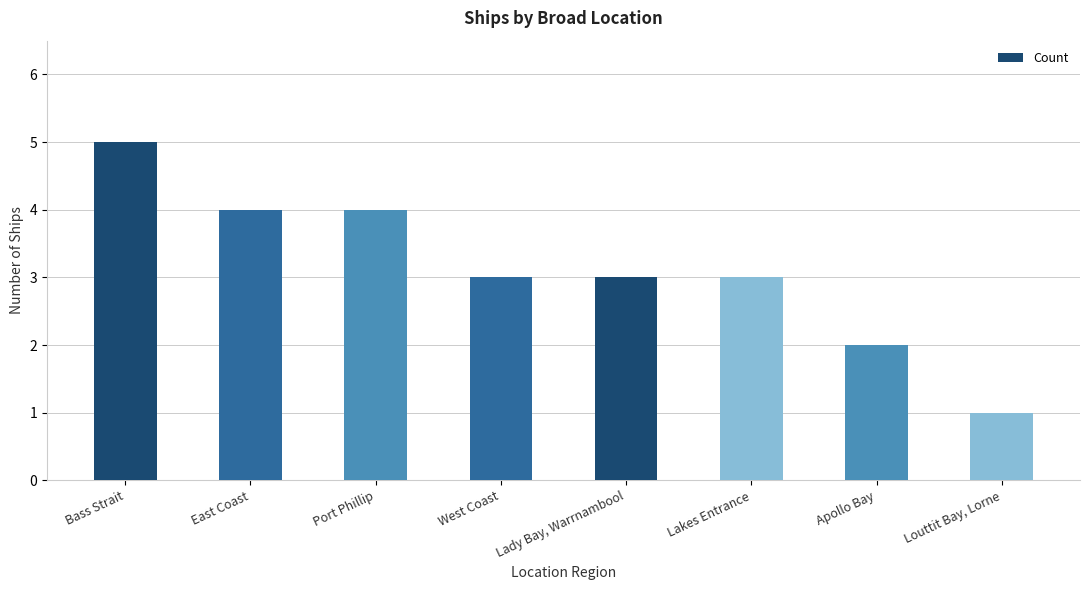

How many values are between 3 and 4?

5